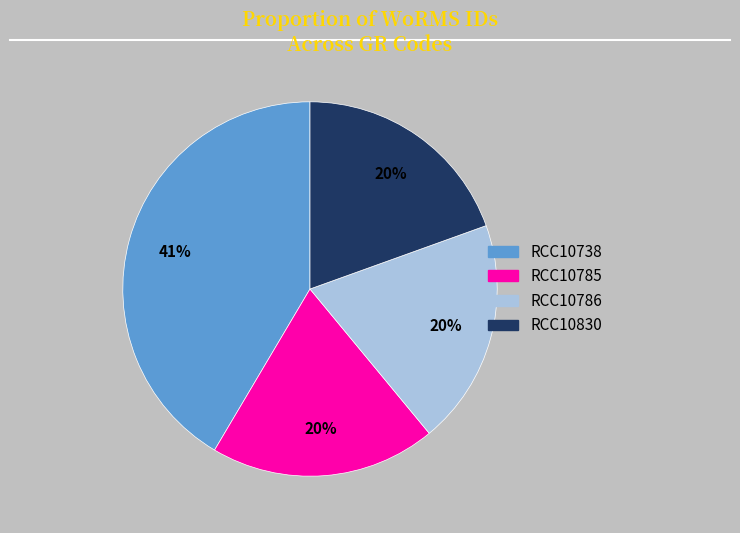

True or false: RCC10830 accounts for 32% of the total.

False